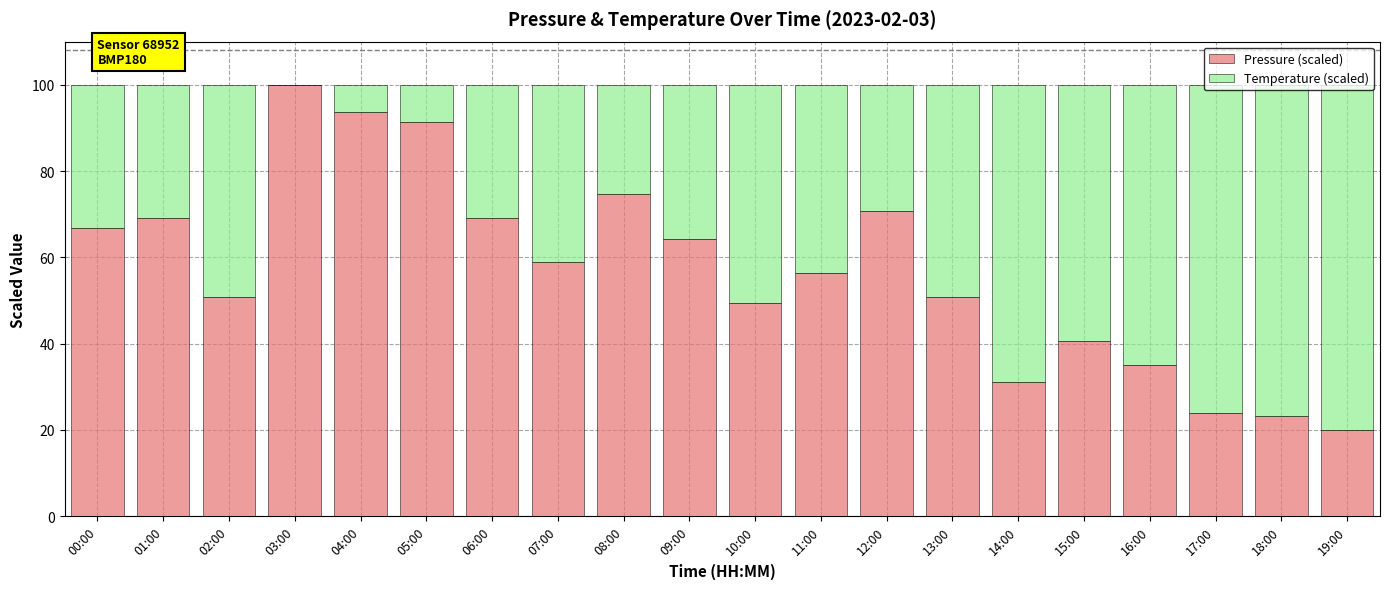

What is the sum of the Pressure (scaled) values at 14:00 and 13:00?

82.0